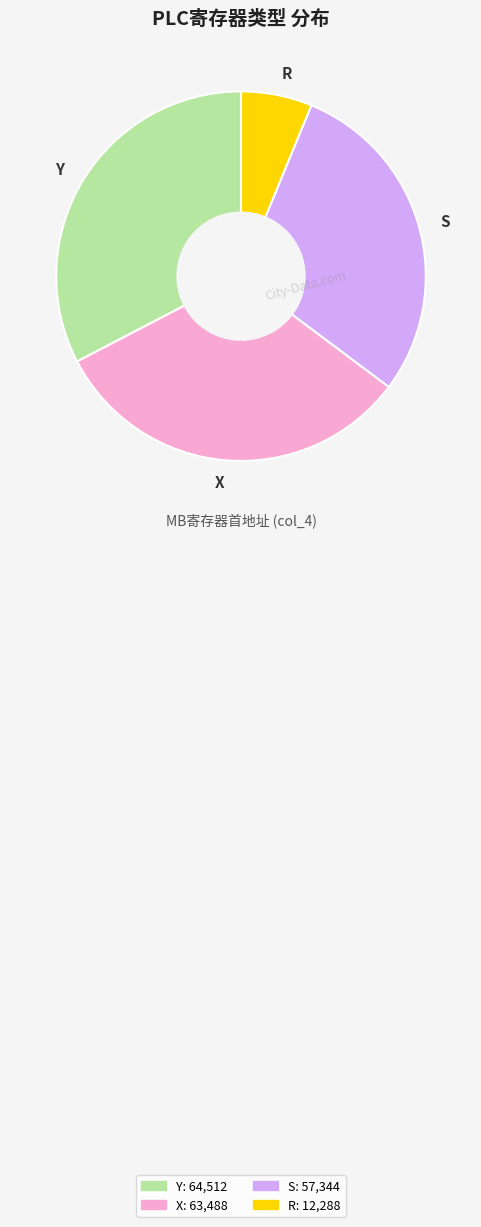

What is the ratio of the value at Y to the value at X?

1.0